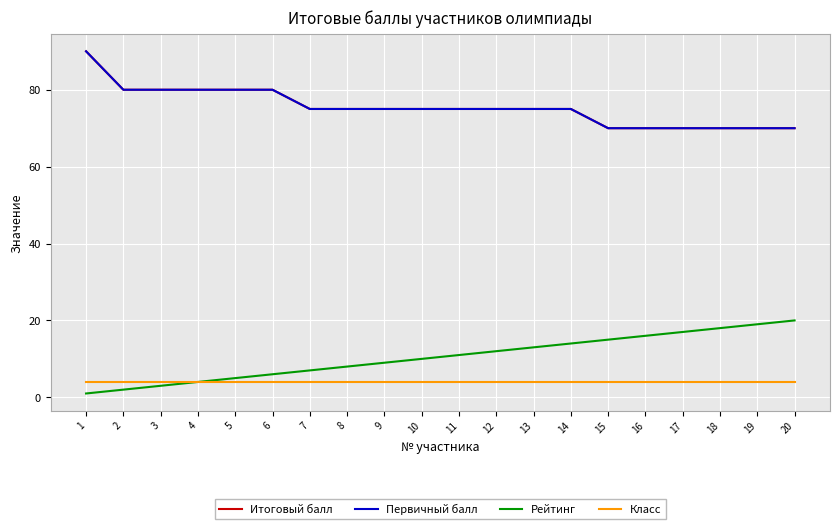

Is this an area chart (filled region under the line)?

No